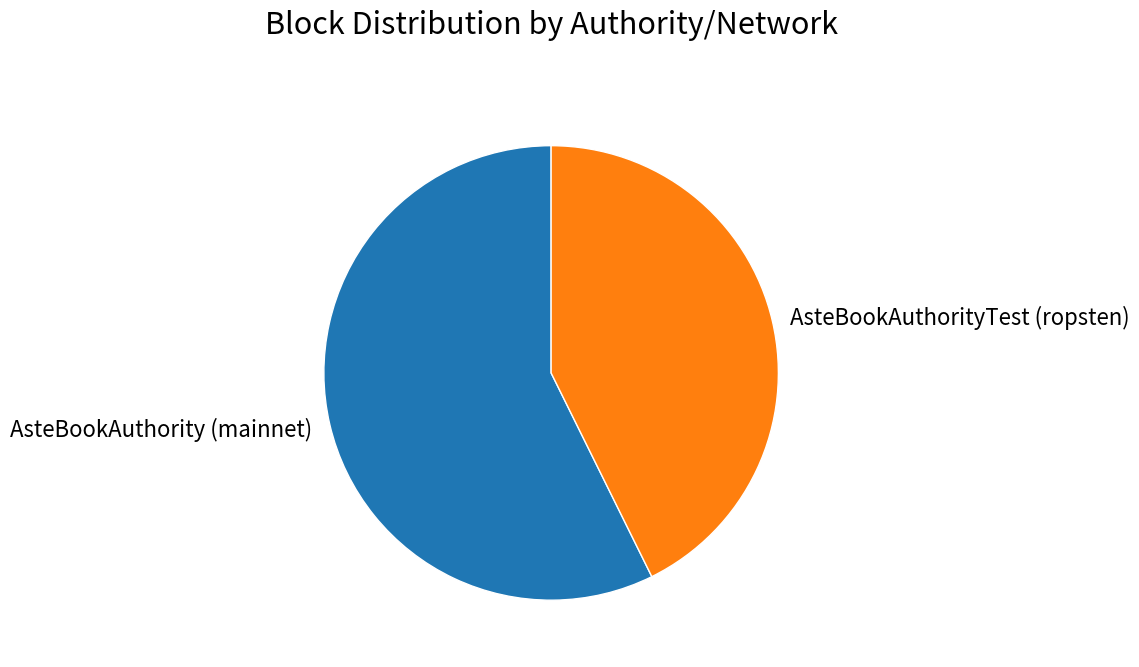

Is the sum of AsteBookAuthority (mainnet) and AsteBookAuthorityTest (ropsten) greater than half?

Yes